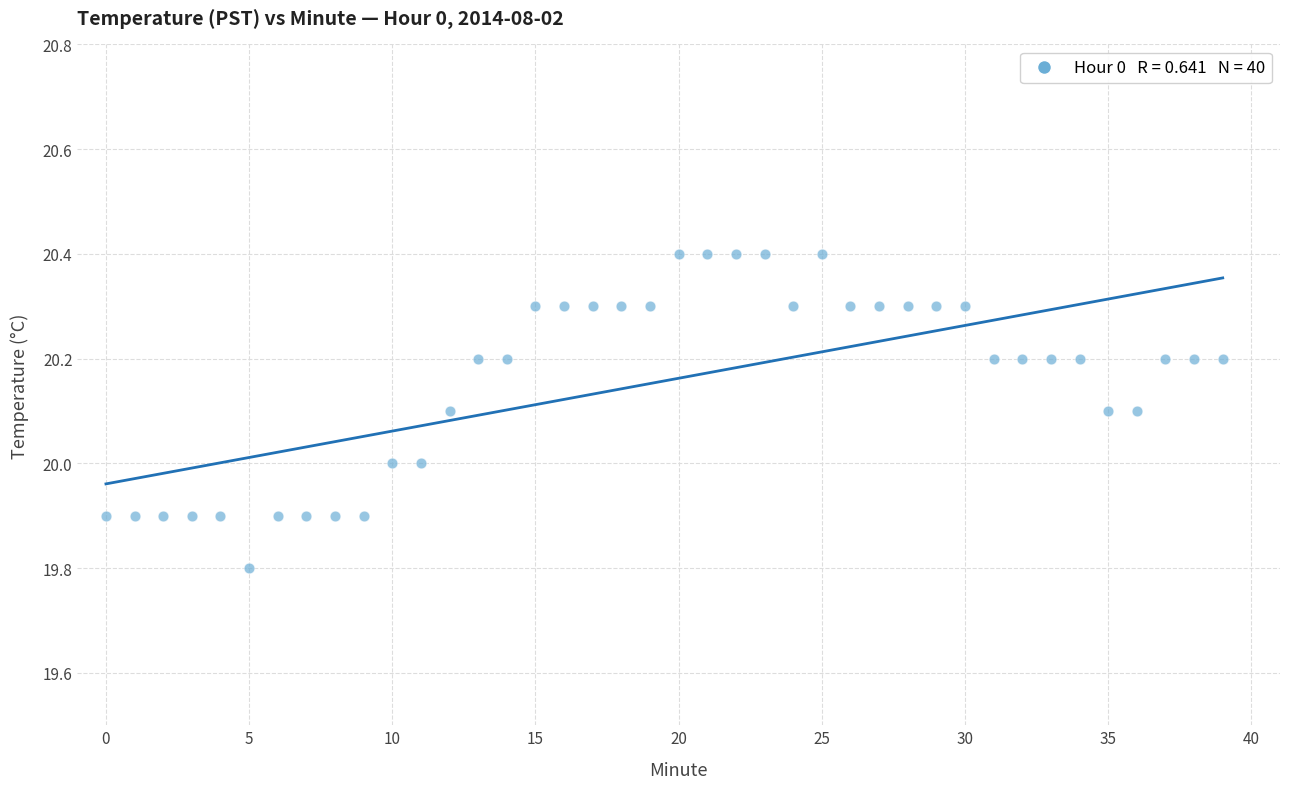

What is the range of Y values (max minus min)?

0.6